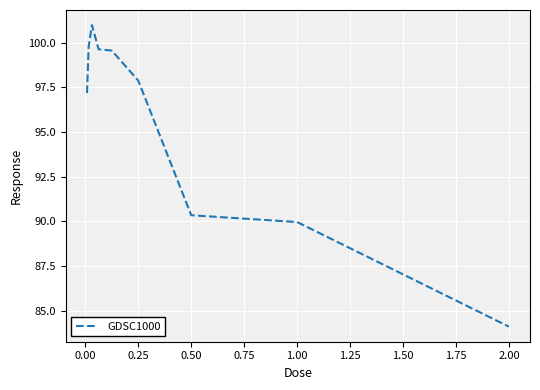

Count the number of data series in this chart.

1